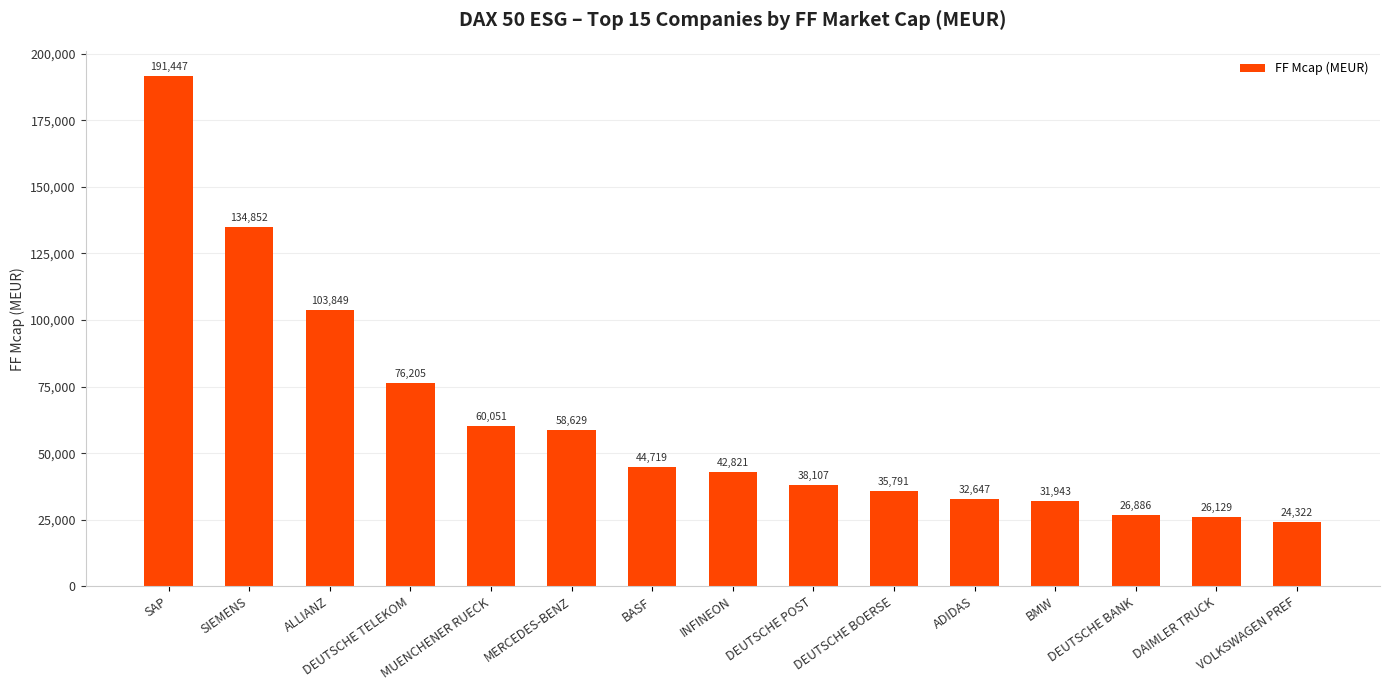

Is it true that the value at DEUTSCHE TELEKOM is 19619.6?

False